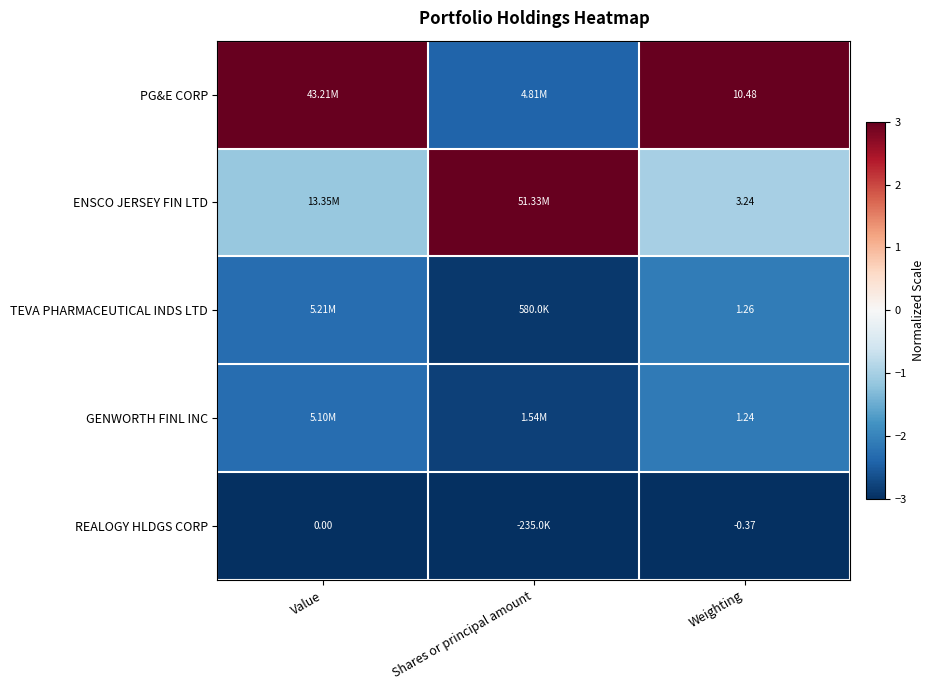

Rank the series at Weighting from highest to lowest value.

PG&E CORP, ENSCO JERSEY FIN LTD, TEVA PHARMACEUTICAL INDS LTD, GENWORTH FINL INC, REALOGY HLDGS CORP